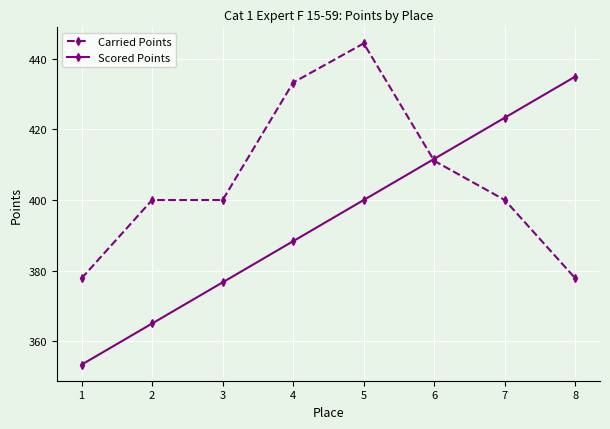

List the series in order of their peak value, lowest first.

Scored Points, Carried Points